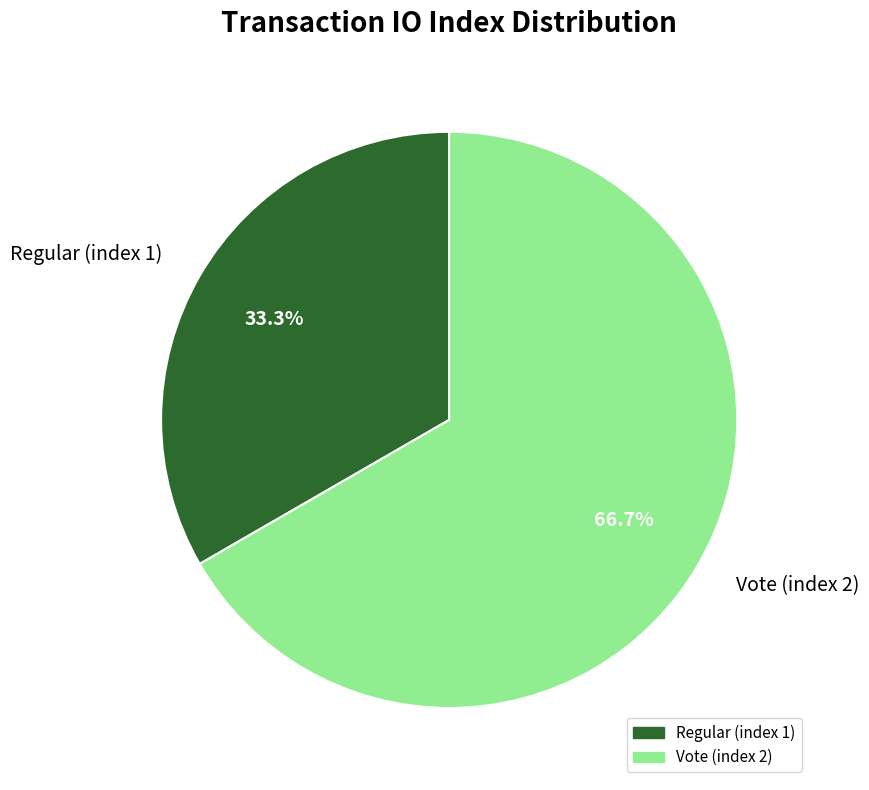

Does Vote (index 2) represent more than half of the total?

Yes